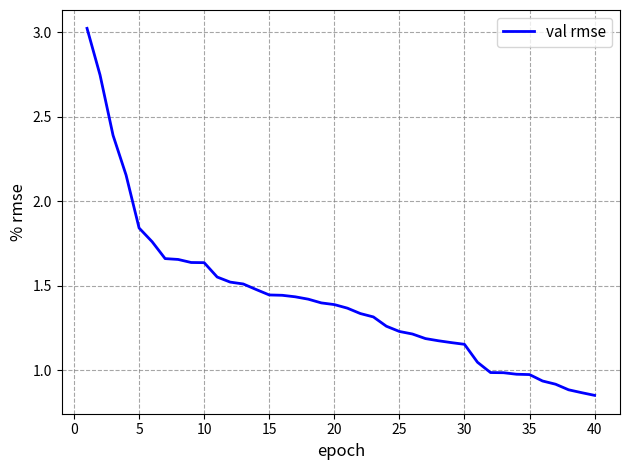

How many categories are shown in the chart?

40